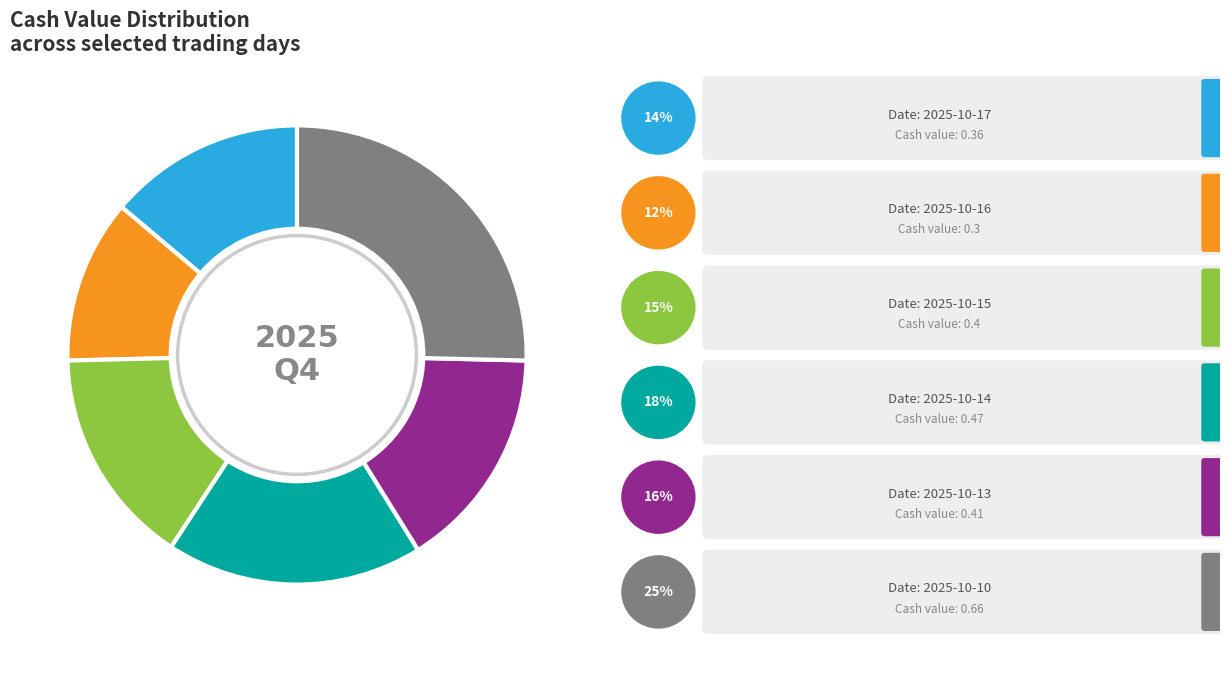

Is there any slice that represents more than half of the pie?

No